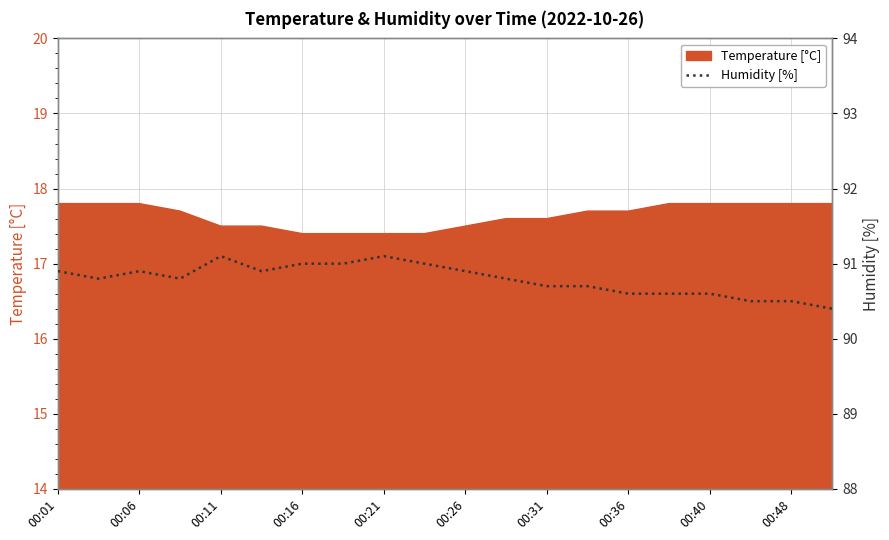

What is the difference between the second highest and second lowest values?

0.6